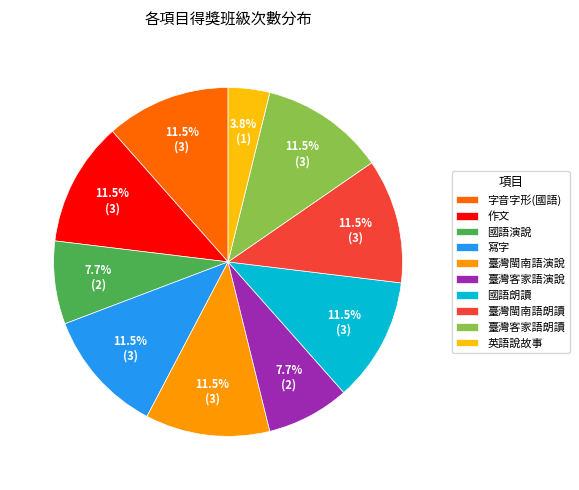

Which category has the smallest portion of the pie?

英語說故事